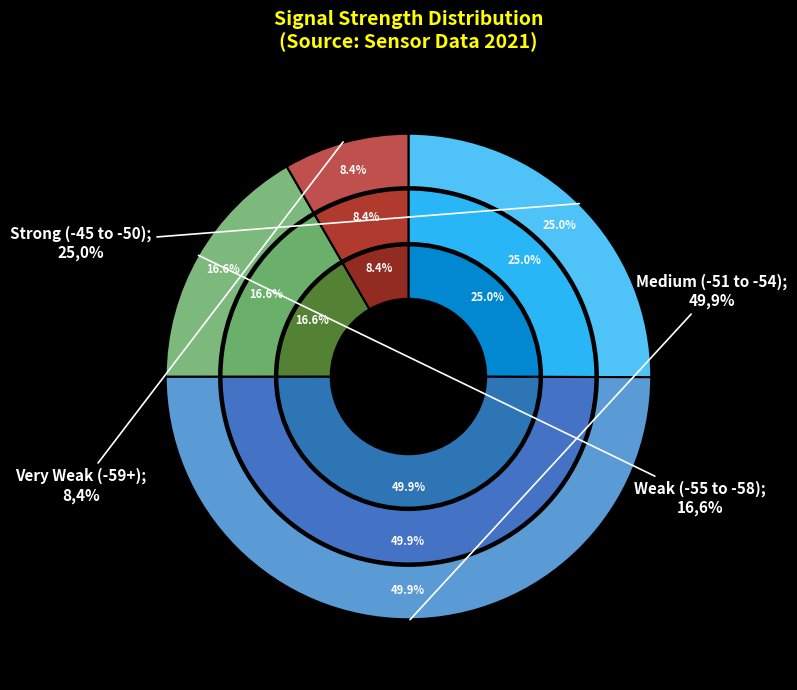

Combined, what portion of the pie is -54 and -52?

16.7%